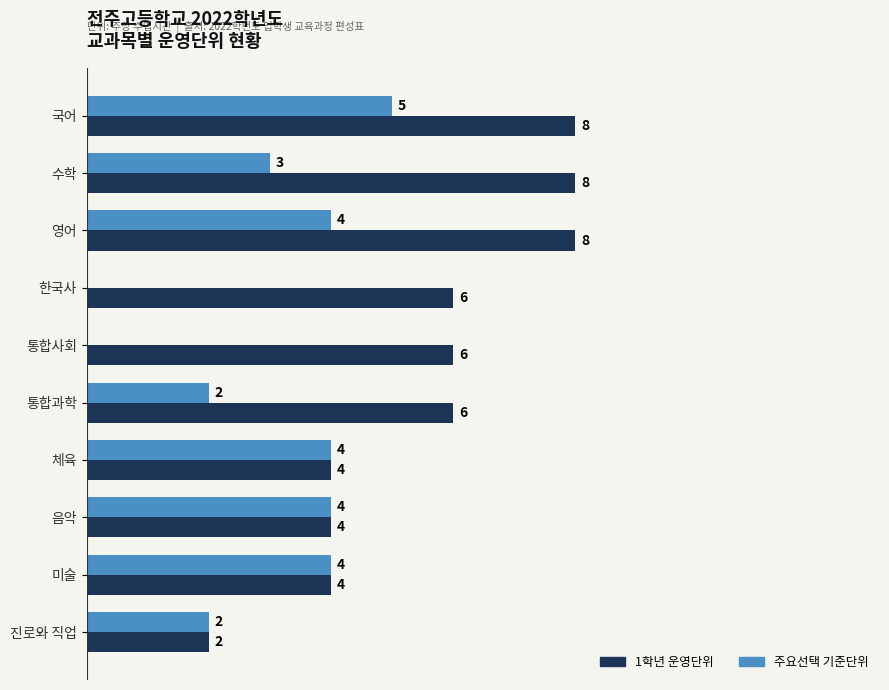

Is the value of 주요선택 기준단위 at 진로와 직업 greater than the value of 1학년 운영단위 at 체육?

No